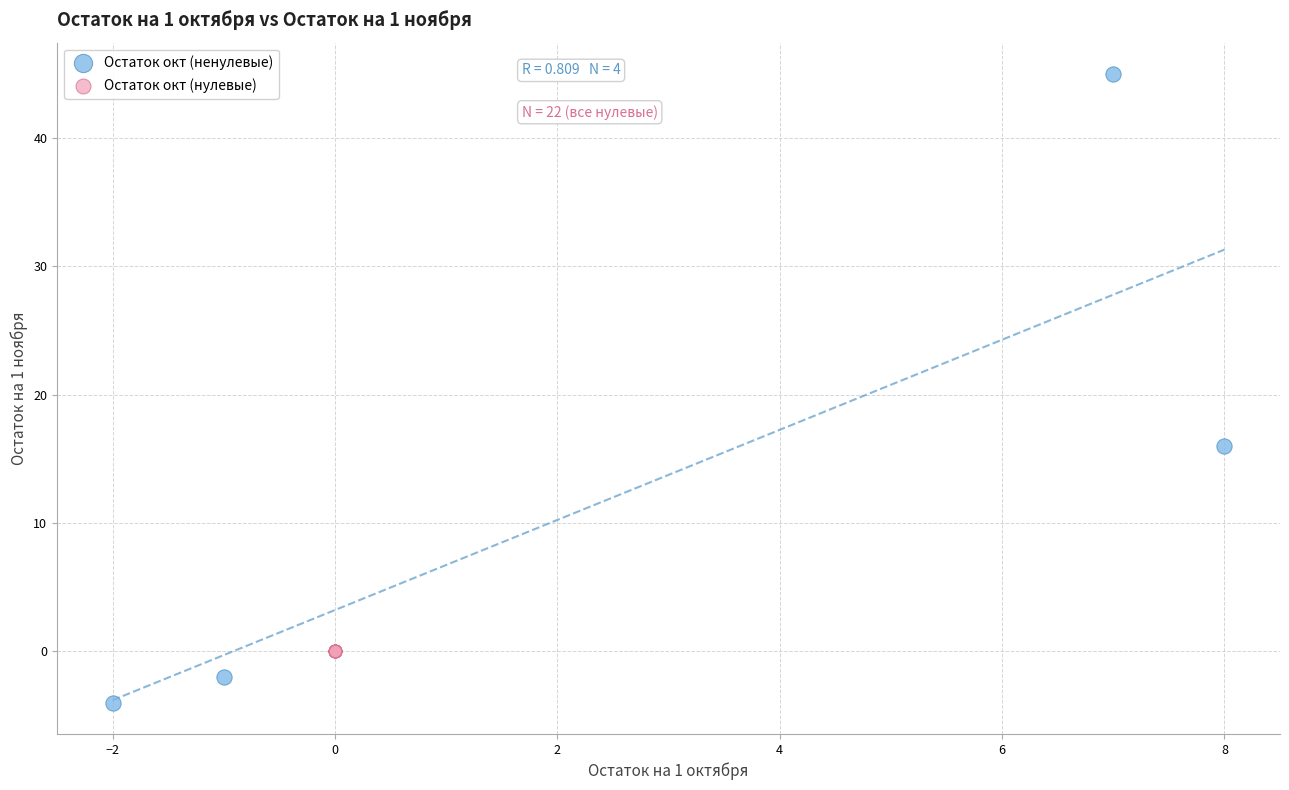

What are all the series names shown in the legend?

Остаток окт (ненулевые), Остаток окт (нулевые)